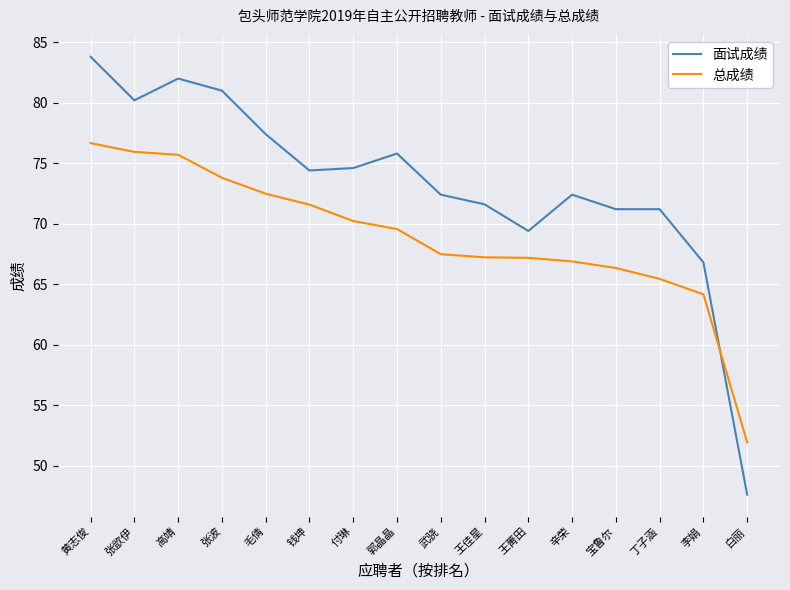

How many lines are shown in the chart?

2